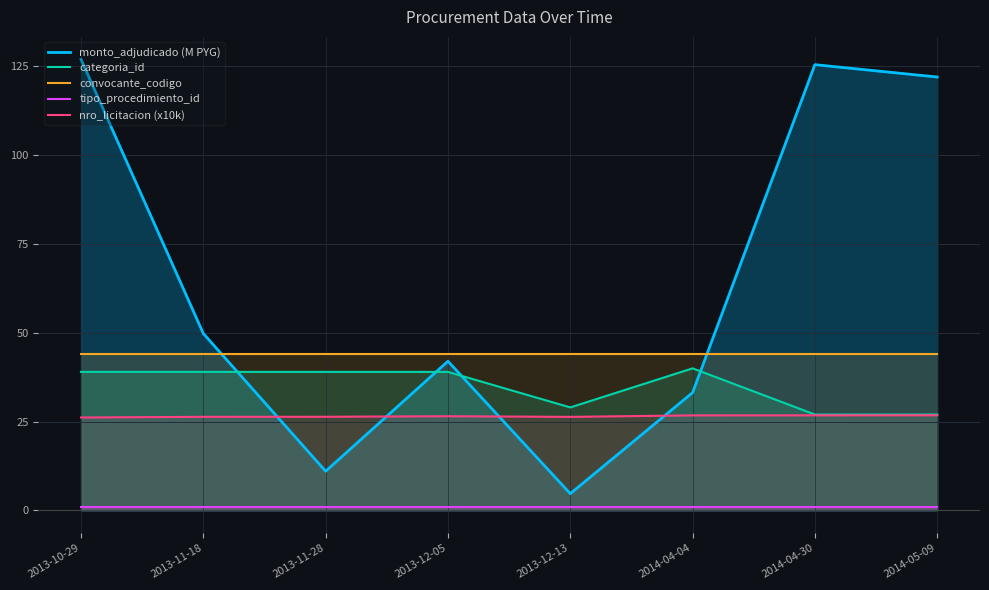

Between 2013-11-18 and 2013-12-05, which series saw the biggest shift?

monto_adjudicado (M PYG)